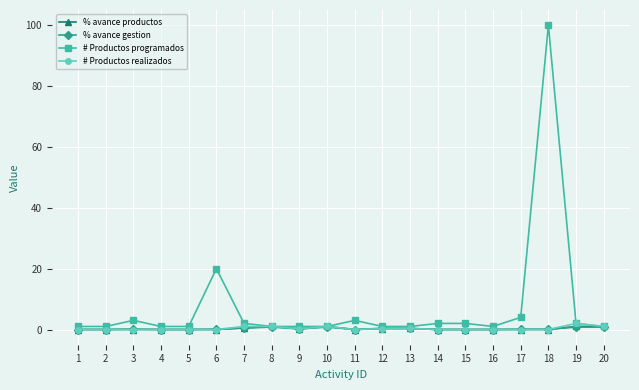

Does the chart display data point markers on the line(s)?

Yes